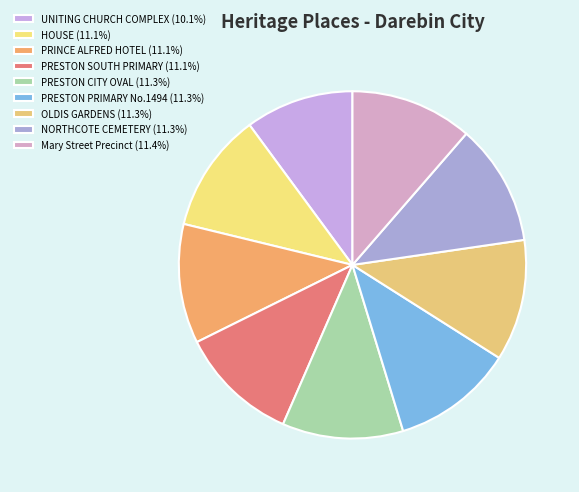

How many segments does this pie chart have?

9